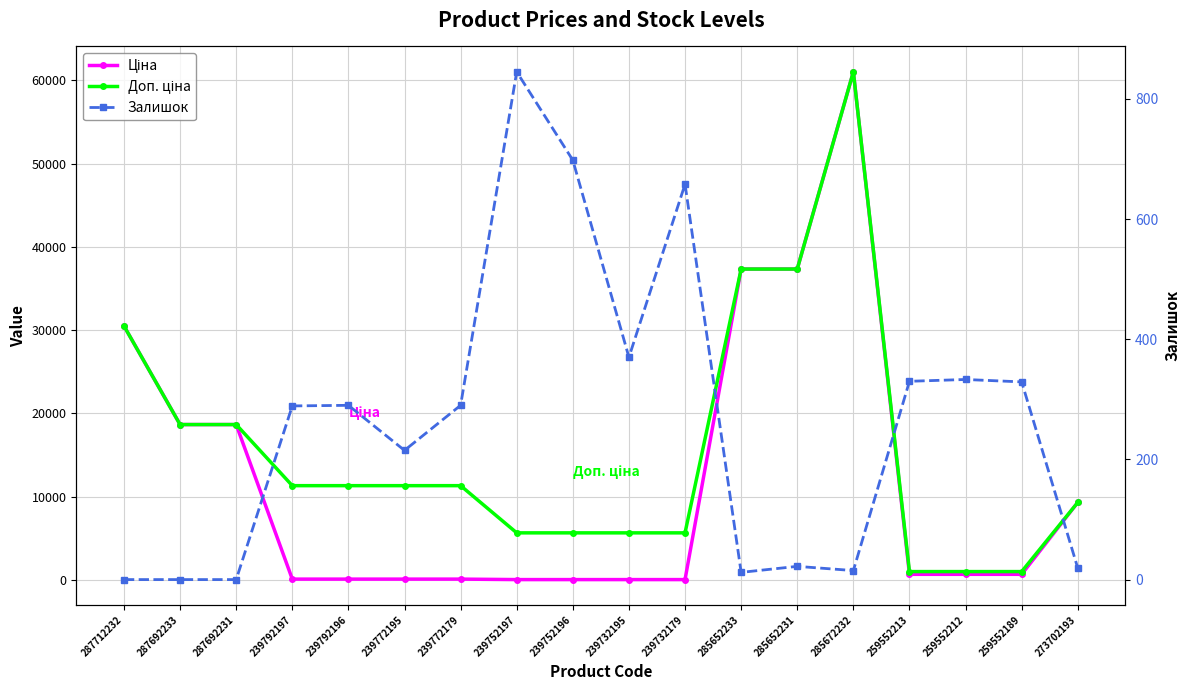

How many categories are shown in the chart?

18